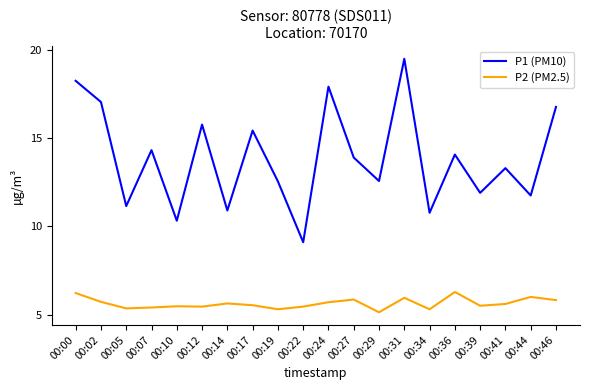

Does the chart display data point markers on the line(s)?

No